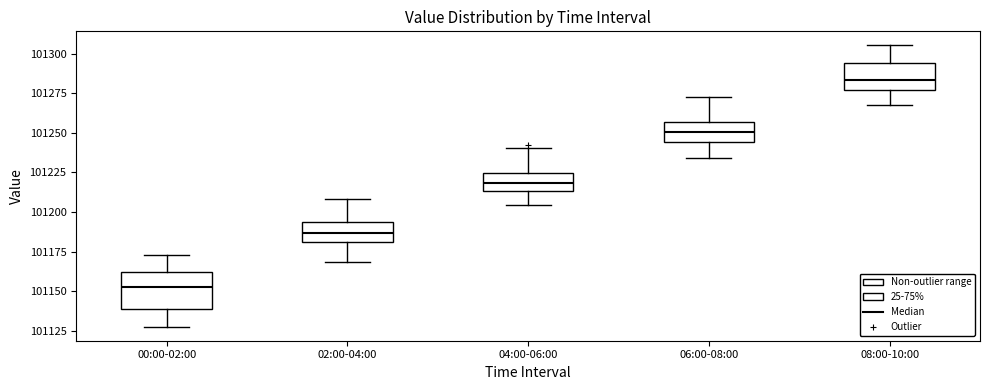

Which box's median line is the lowest?

00:00-02:00